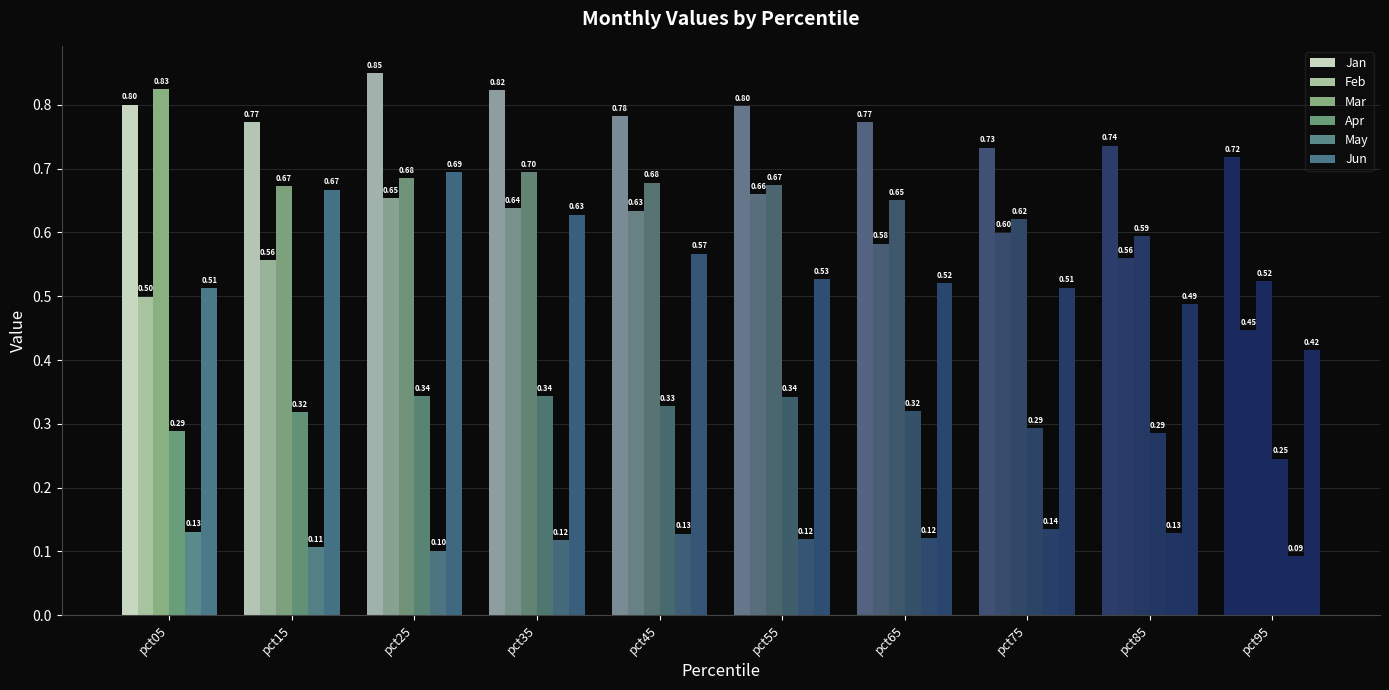

What is the difference between the second highest and second lowest values in the Jan series?

0.1